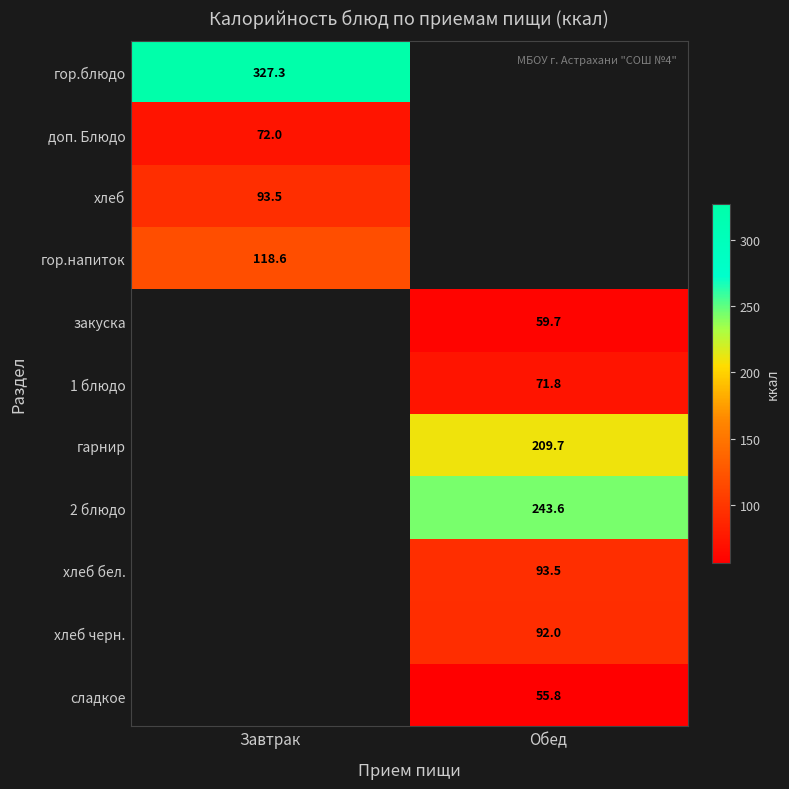

What is the spread (max minus min) of values at Завтрак?

255.3